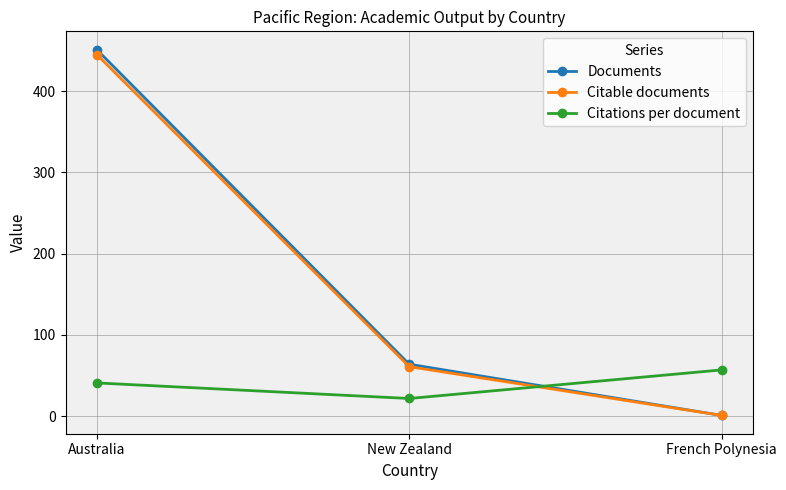

What is the spread (max minus min) of values at New Zealand?

42.2